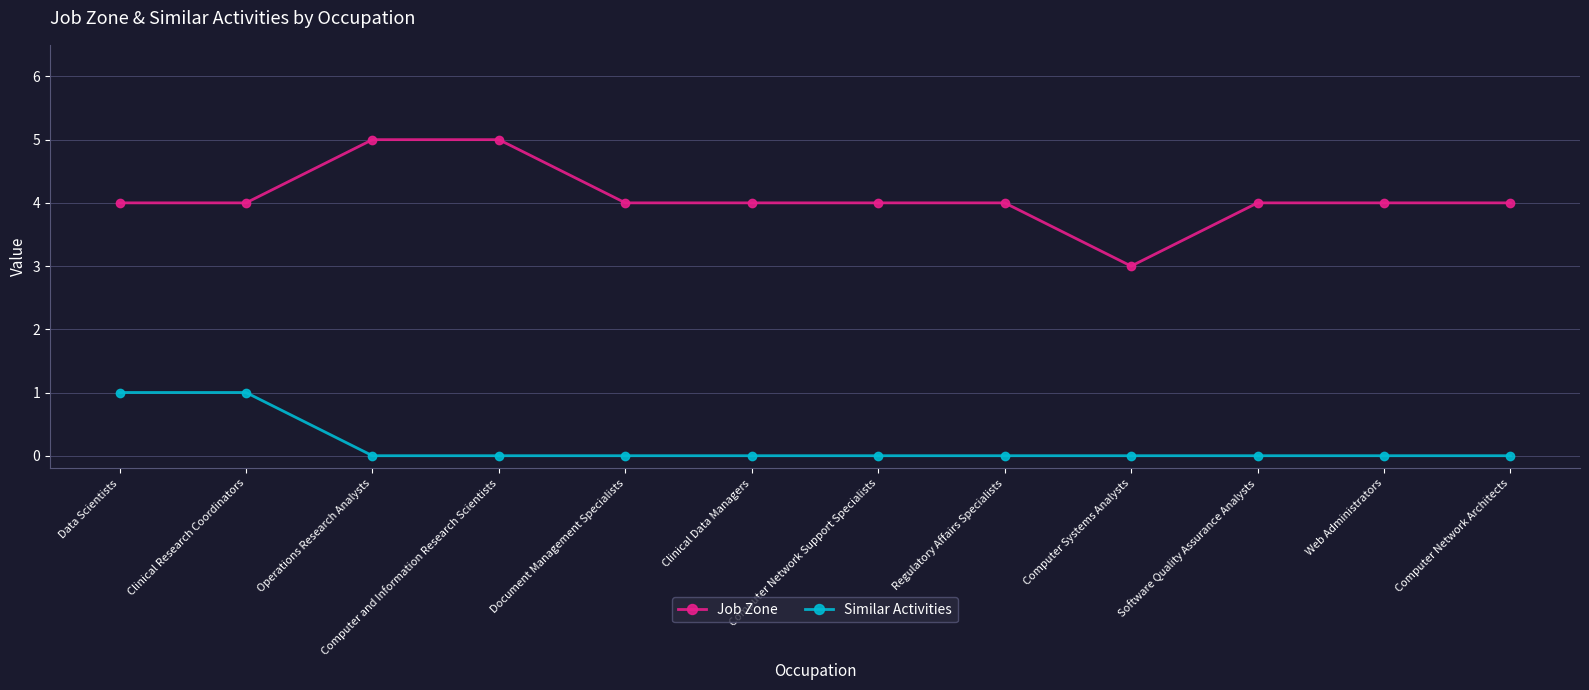

What is the highest value of the Similar Activities series?

1